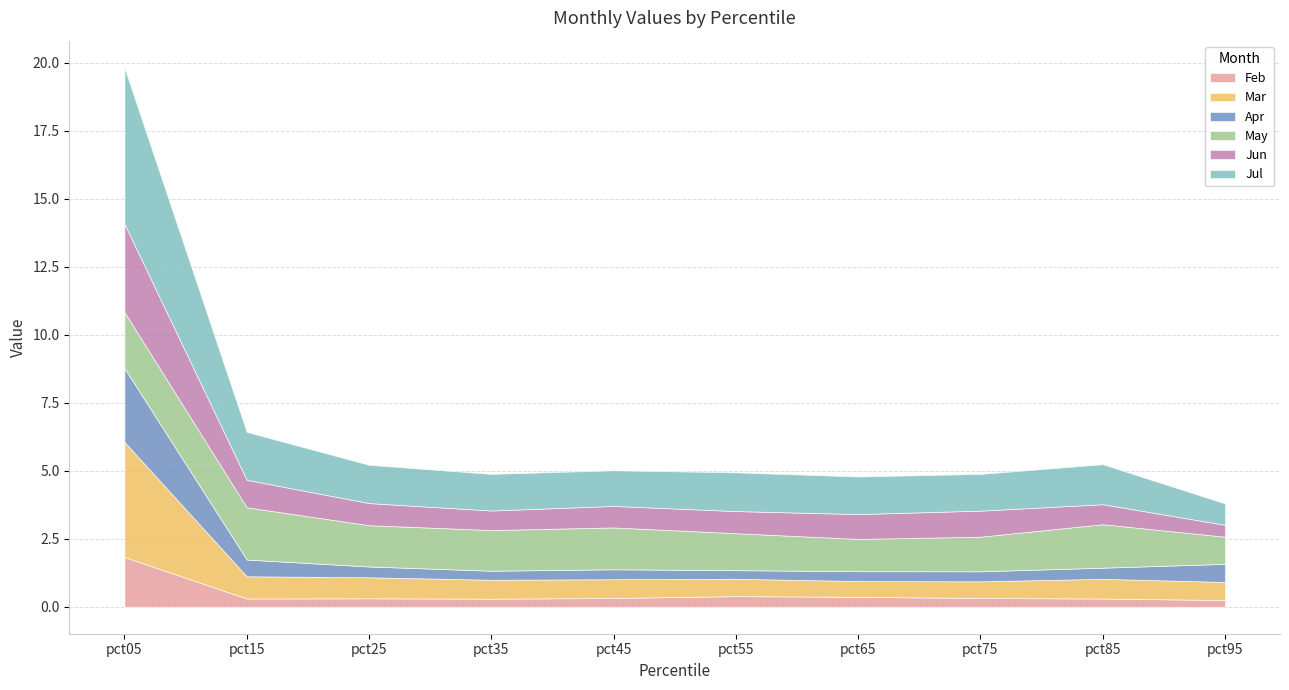

What is the difference between the highest and lowest values at pct55?

1.1